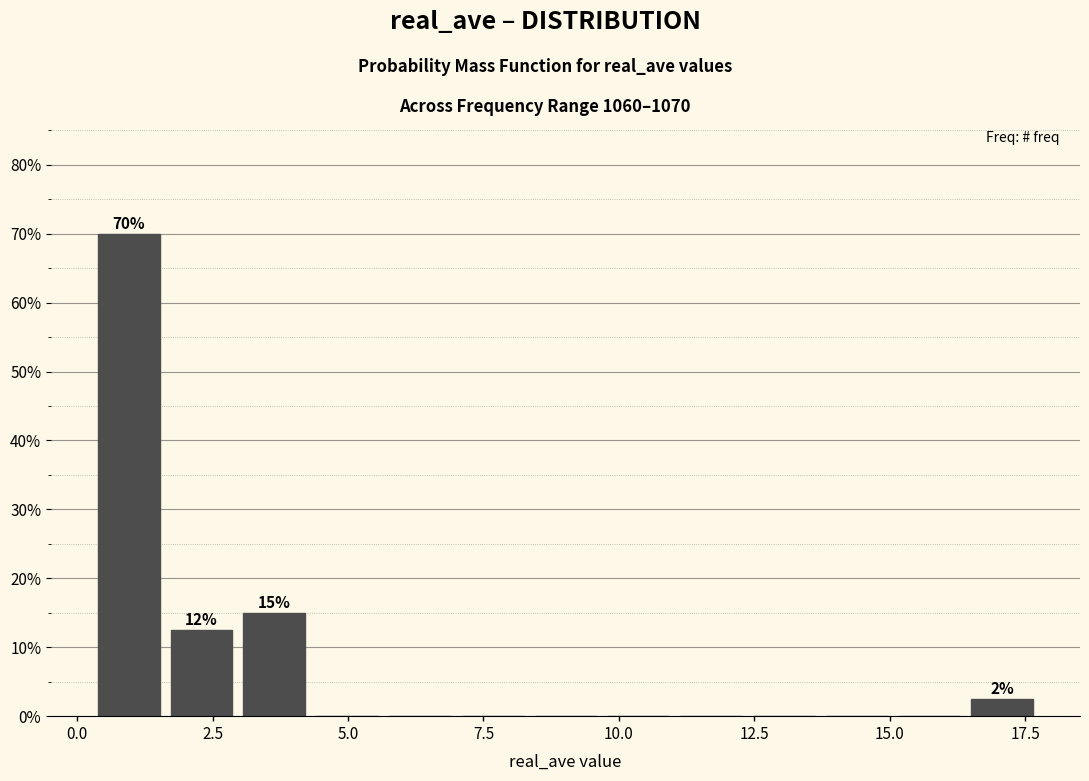

Read against the x-axis, roughly where is the centre of the tallest bar?

1.0